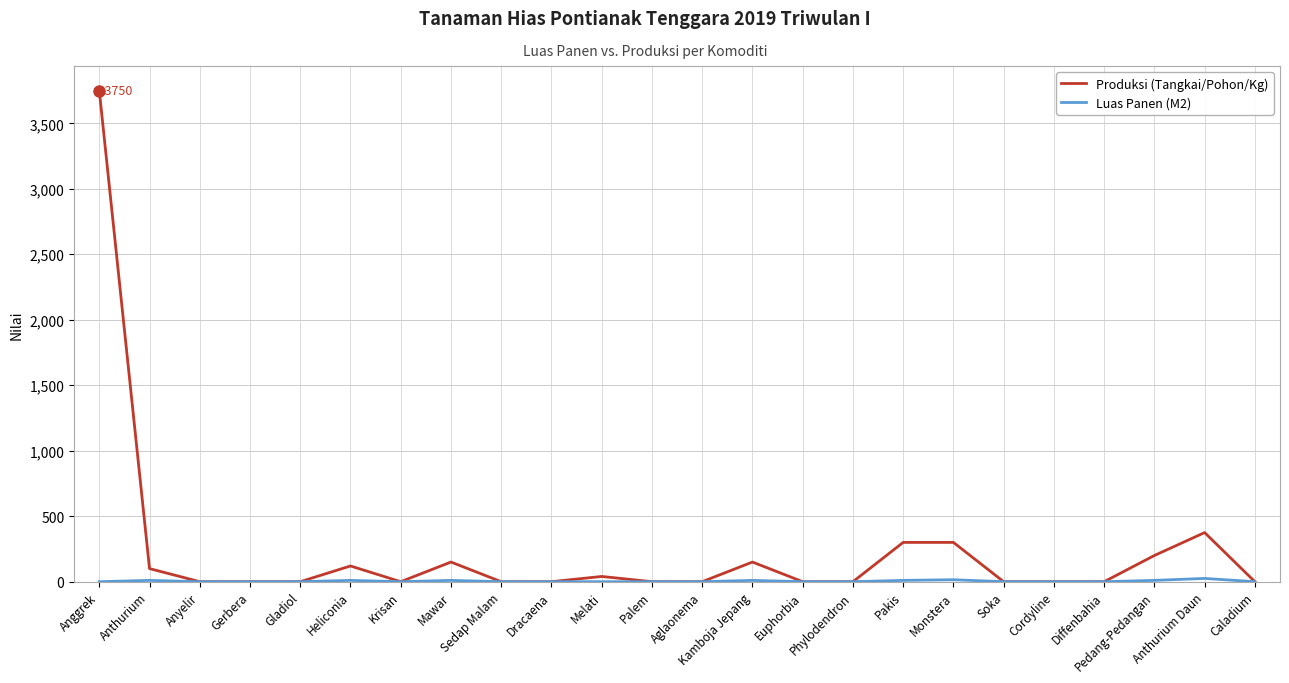

At which category is the sum across all series the highest?

Anggrek